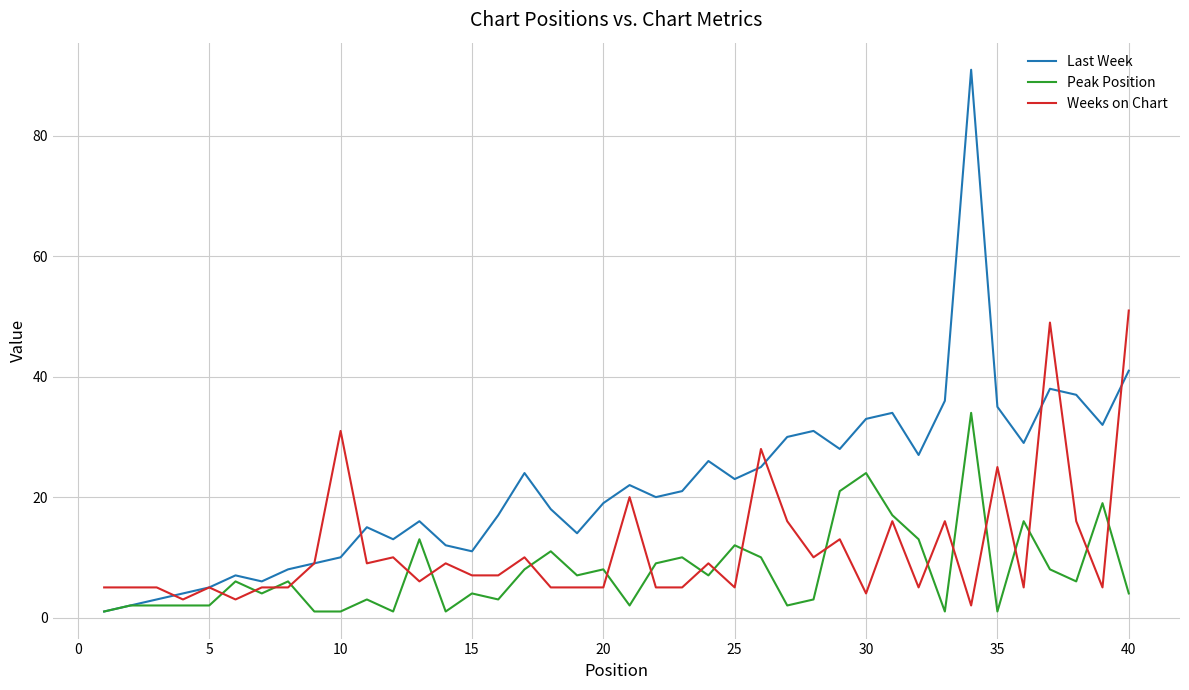

How many intersections are there between Weeks on Chart and Peak Position?

20